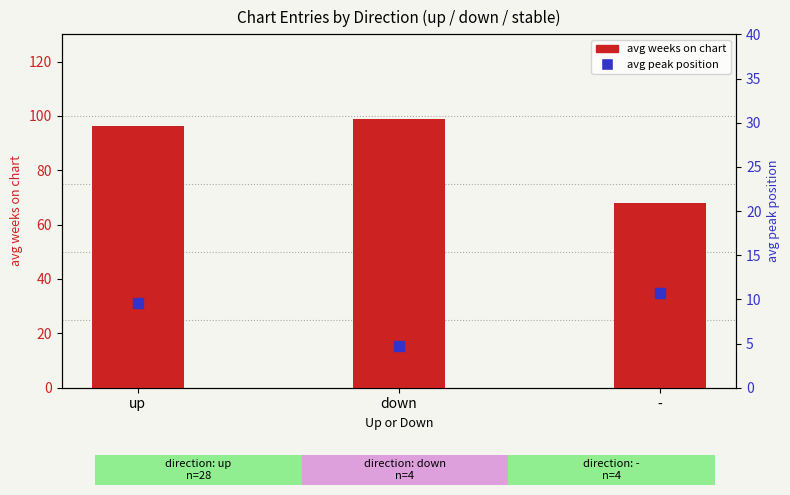

Which series has the largest total across all categories?

avg weeks on chart